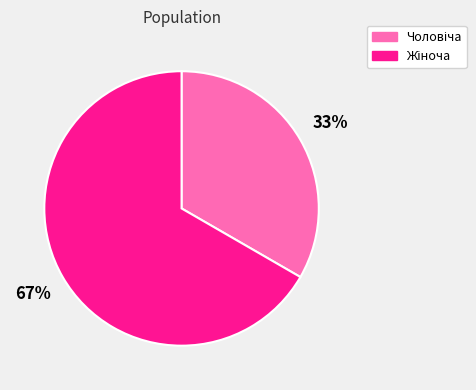

Is there a majority slice in this chart?

Yes